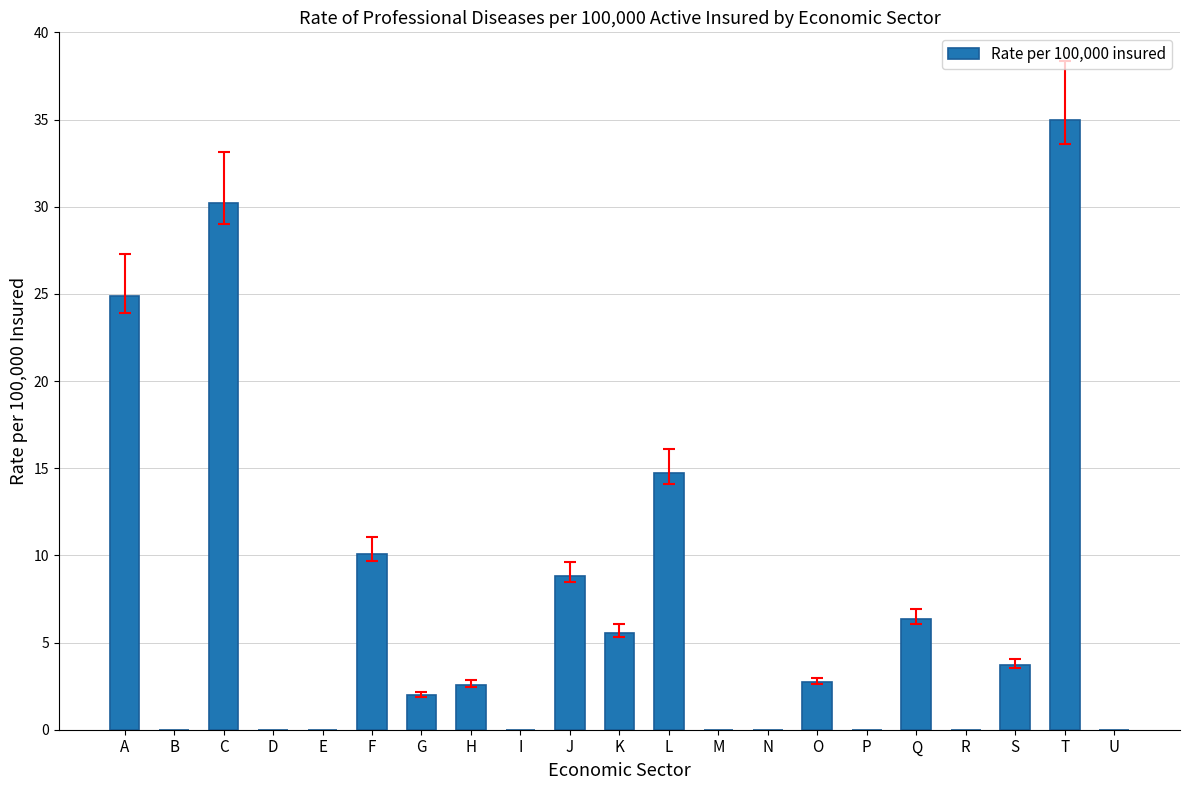

What is the difference between the values at O and I?

2.7